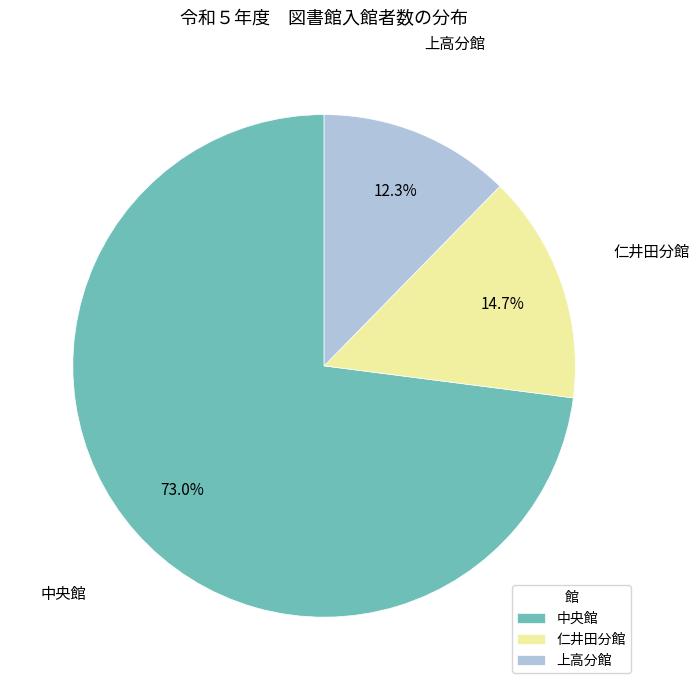

Does any single category account for the majority?

Yes